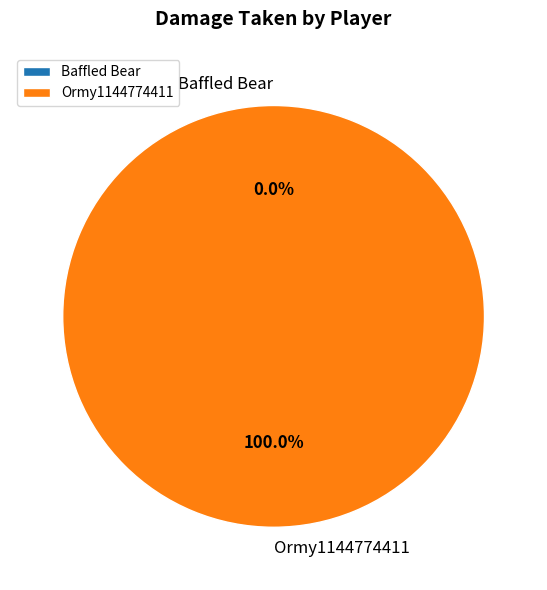

Which slice is the largest?

Ormy1144774411